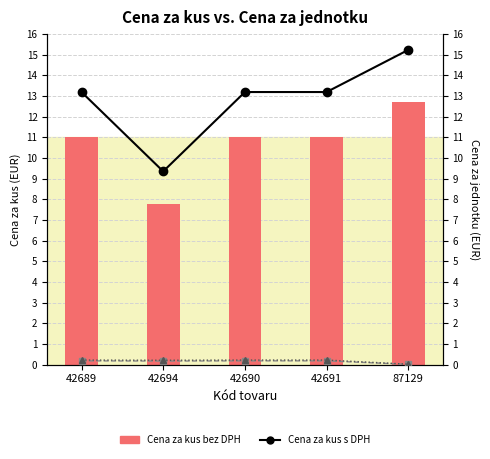

Reading left to right, list all the values displayed in this chart.

Cena za kus bez DPH: 42689=11.0	42694=7.8	42690=11.0	42691=11.0	87129=12.7
Cena za kus s DPH: 42689=13.2	42694=9.3	42690=13.2	42691=13.2	87129=15.2
Cena za jednotku bez DPH: 42689=0.2	42694=0.2	42690=0.2	42691=0.2	87129=0.0
Cena za jednotku s DPH: 42689=0.2	42694=0.2	42690=0.2	42691=0.2	87129=0.0